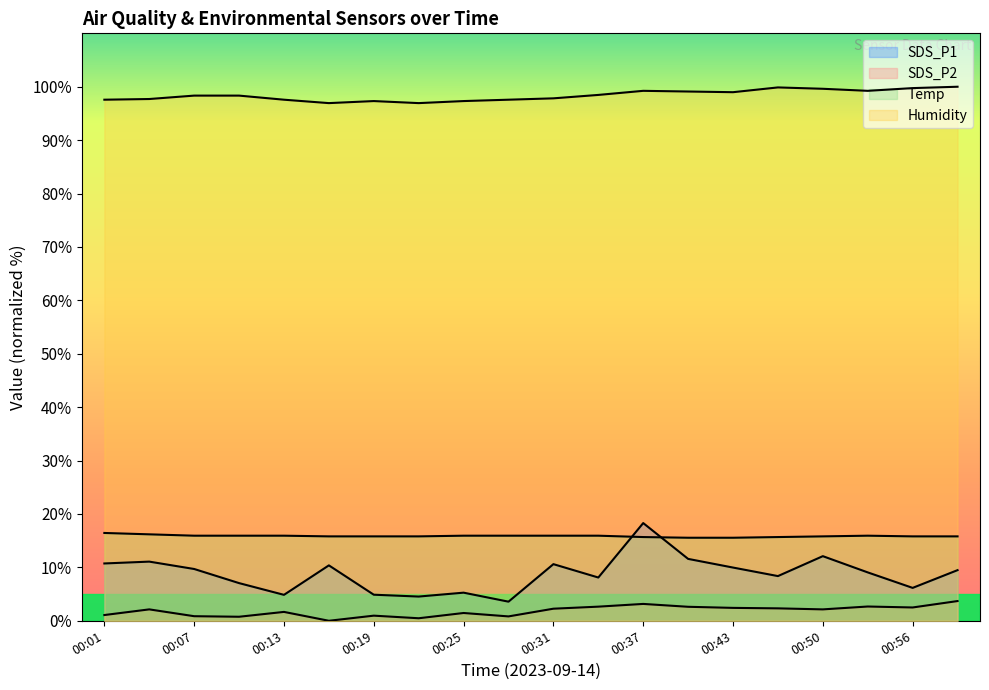

True or false: Temp has more than 1 interior local peaks.

False